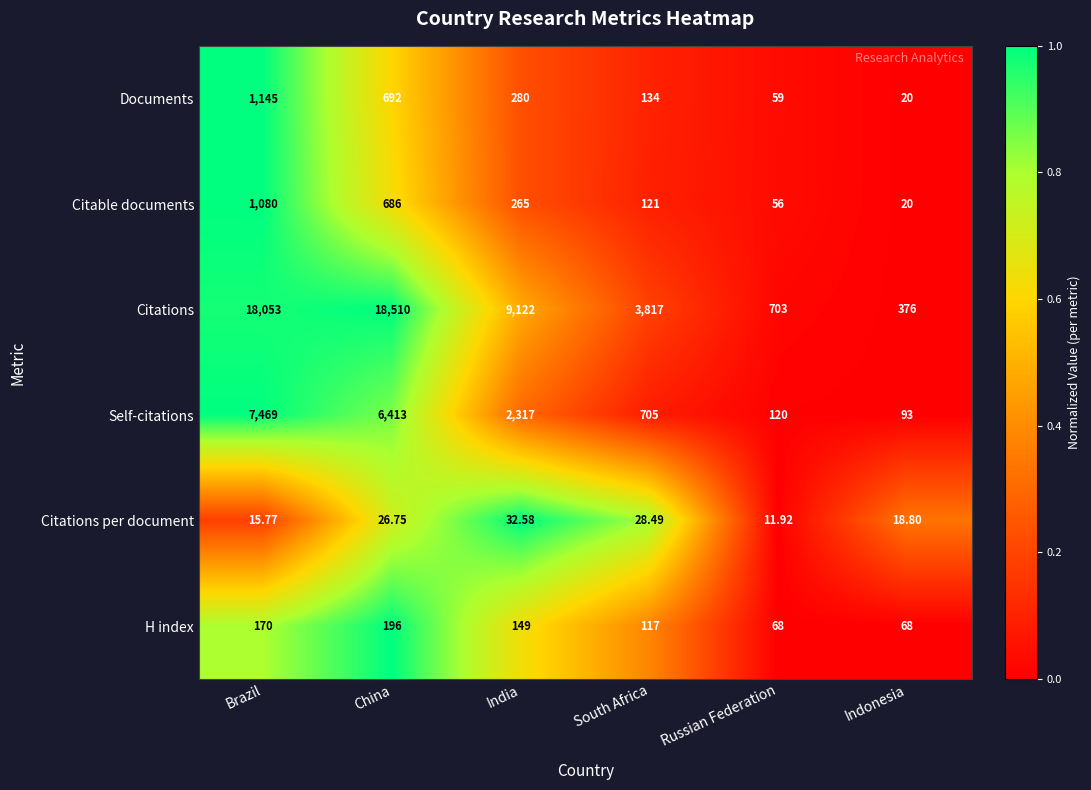

Which category has the lowest value across all series?

Russian Federation